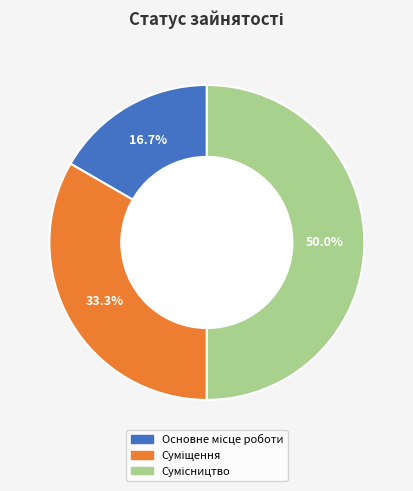

To the nearest percent, what is the difference between the largest and smallest slice percentages?

33%